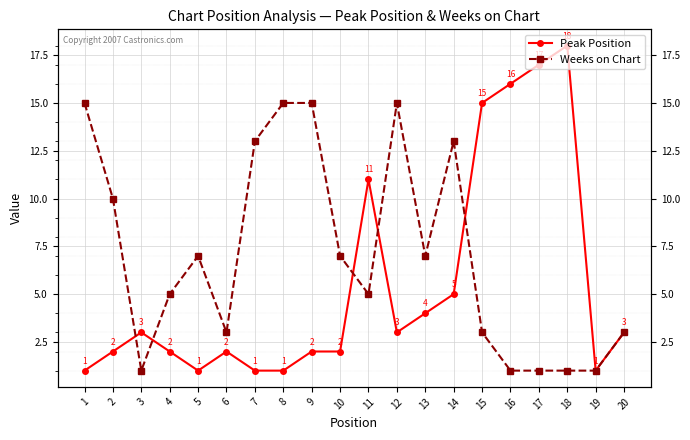

What is the value of the Peak Position point at the 19th from the left?

1